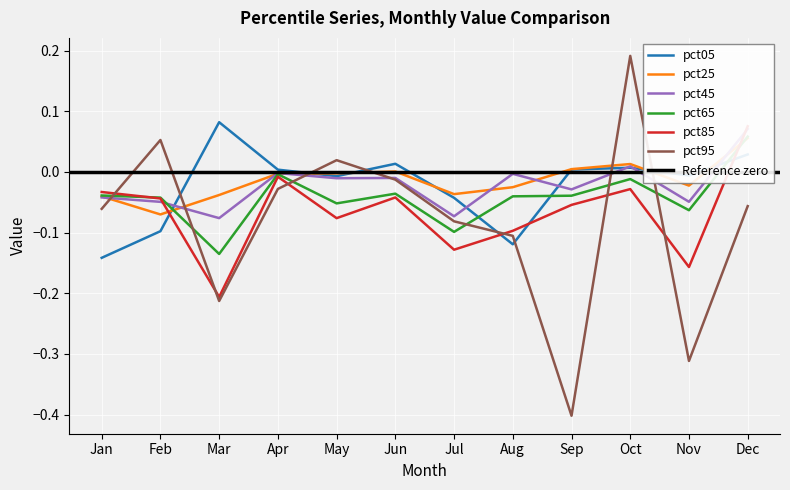

Count the number of data series in this chart.

6